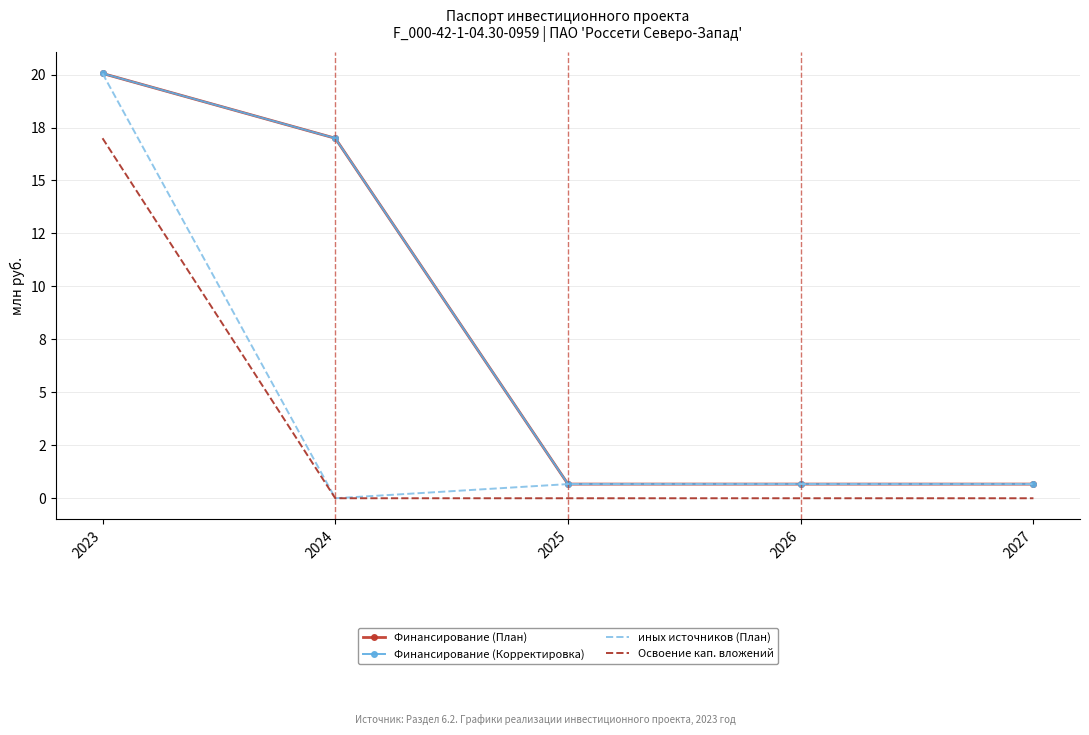

Does the chart have visible grid lines?

Yes